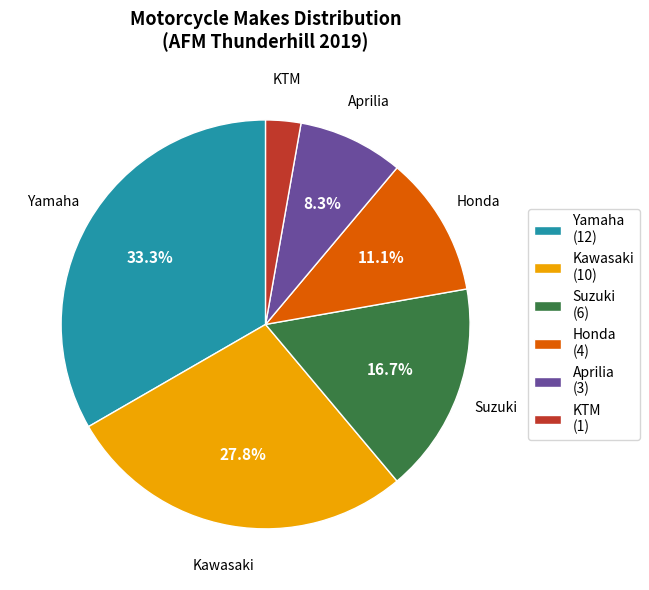

Is KTM the majority of the pie?

No